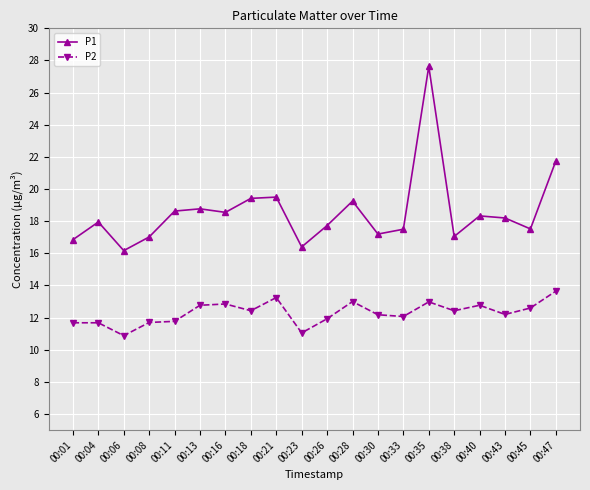

True or false: P1 and P2 cross at least once.

False